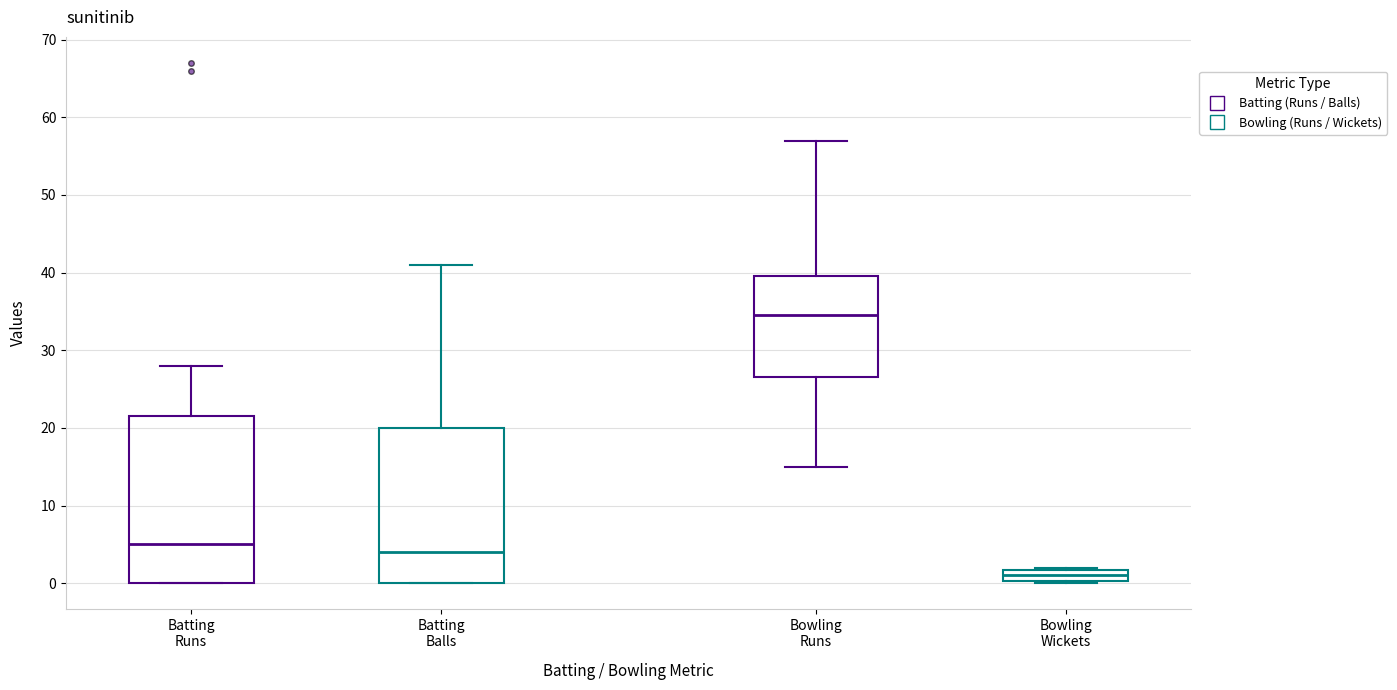

Comparing the boxes themselves (not the whiskers), which one is the tallest?

Batting Runs